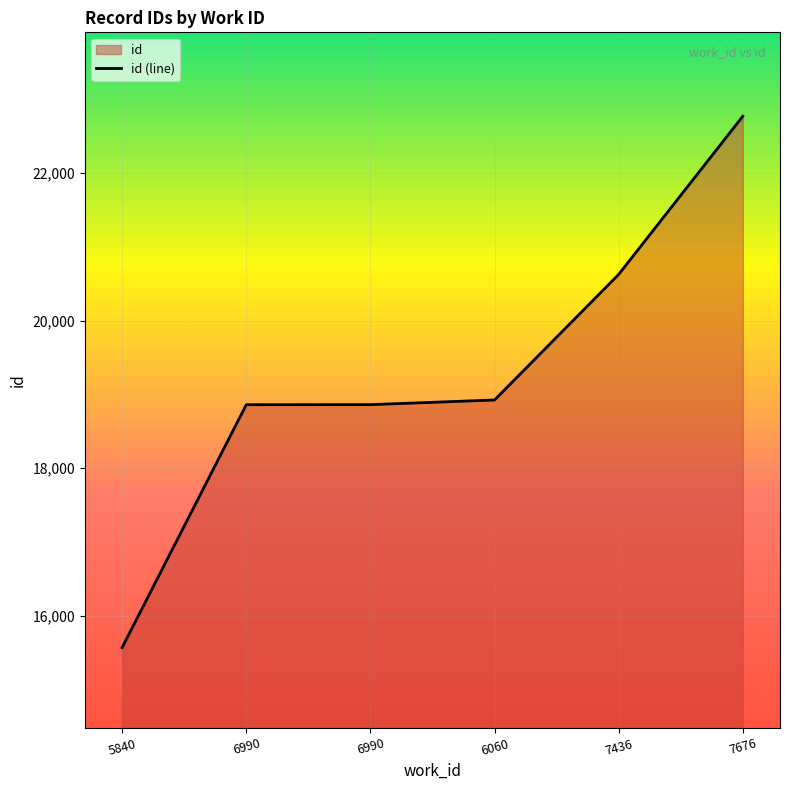

List the labels in order of value, largest first.

7676, 7436, 6060, 6990, 6990, 5840